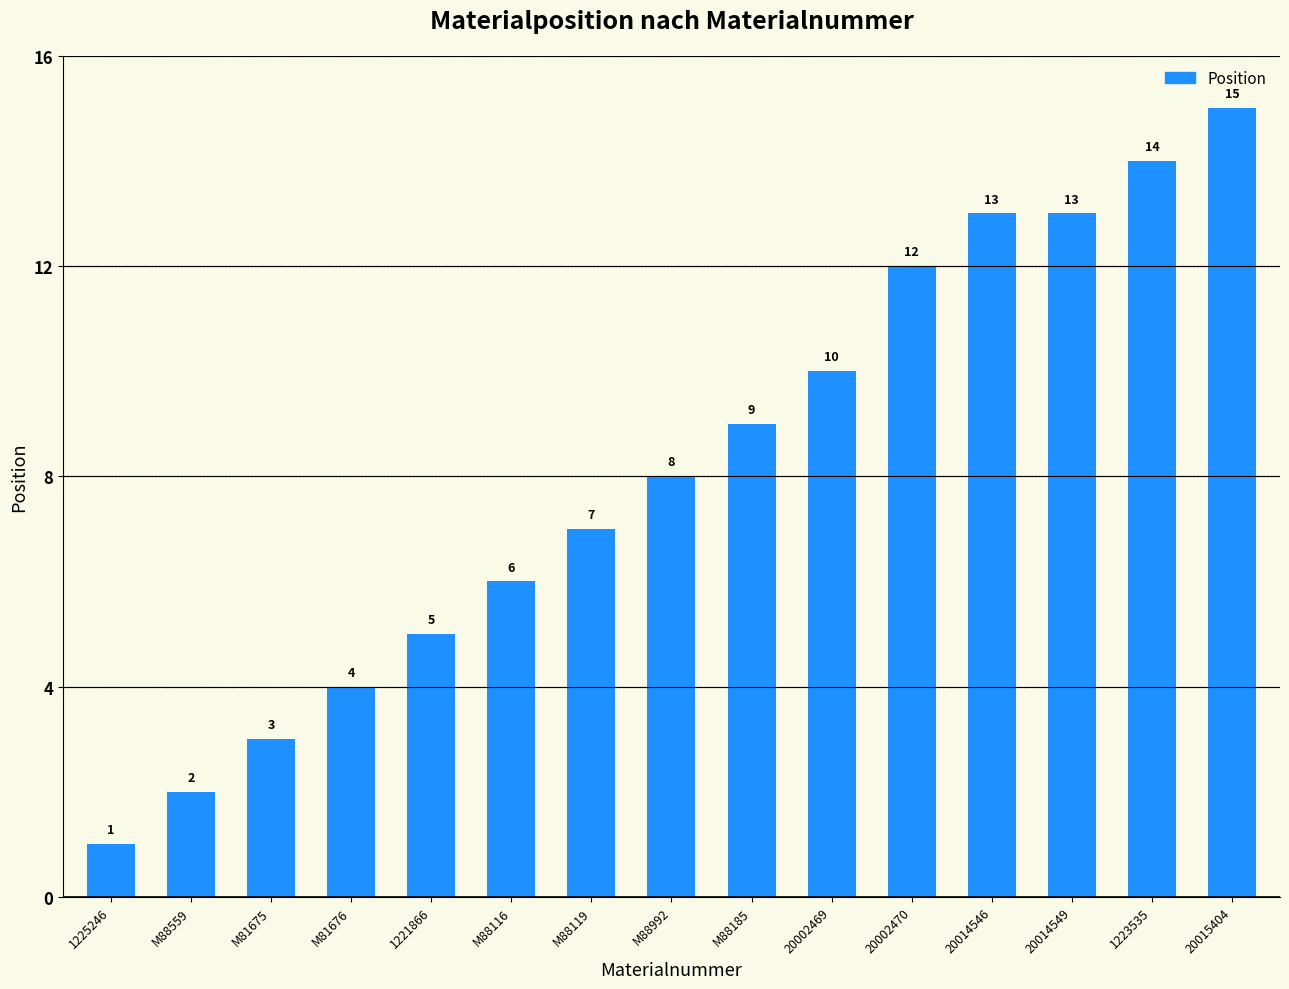

Approximately how many times larger is the value at 20015404 compared to M88116?

2.5